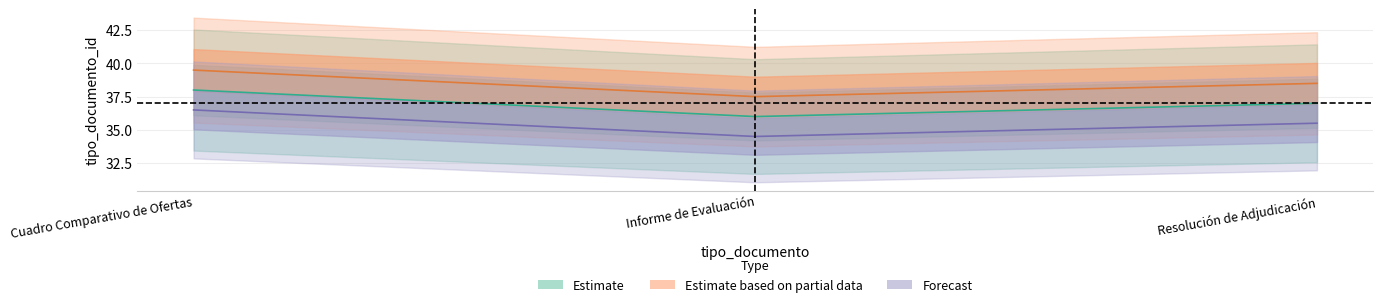

What value does the data have at Informe de Evaluación?

36